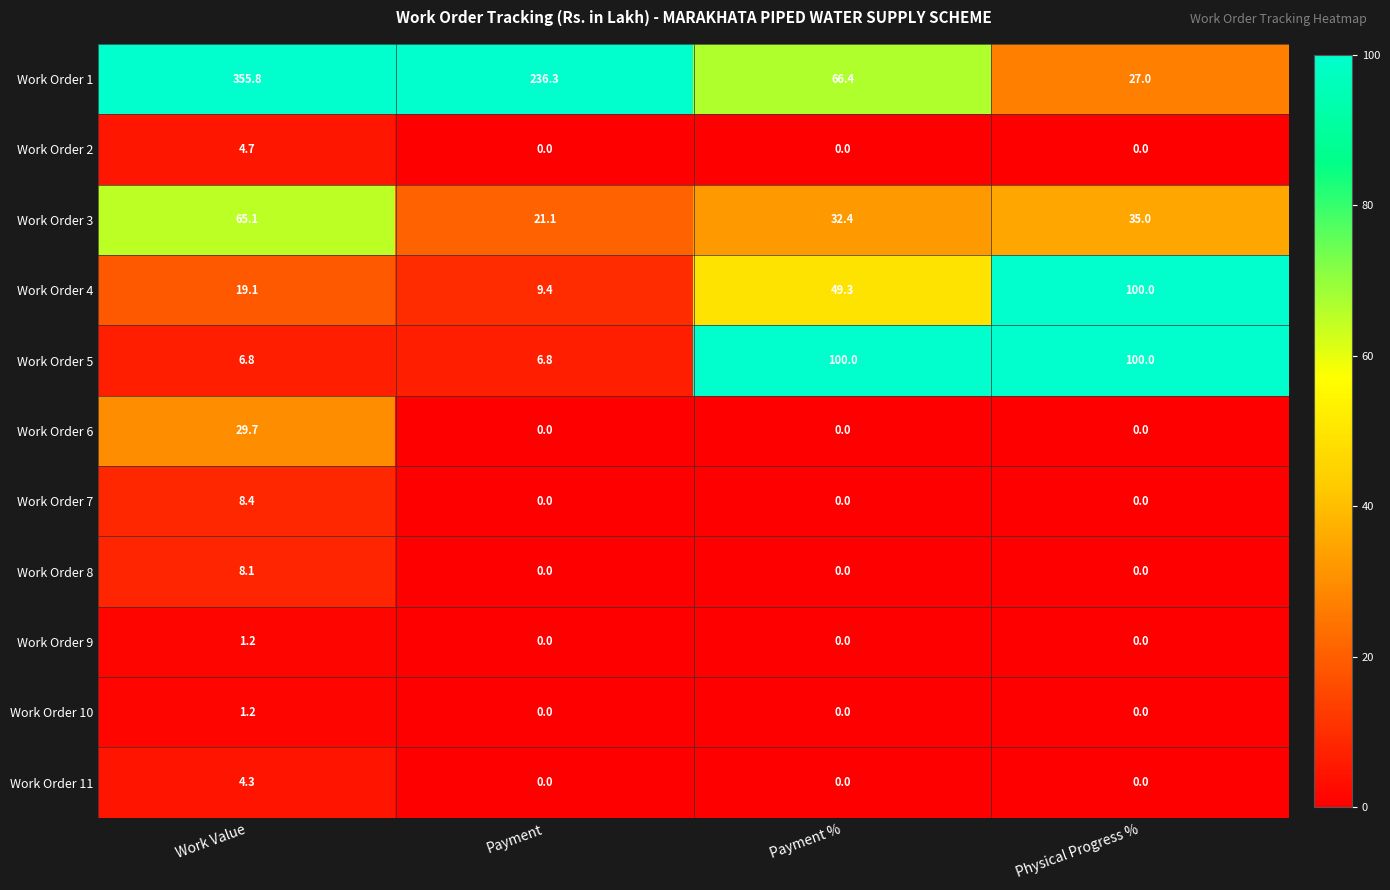

At which category is the sum across all series the highest?

Work Value